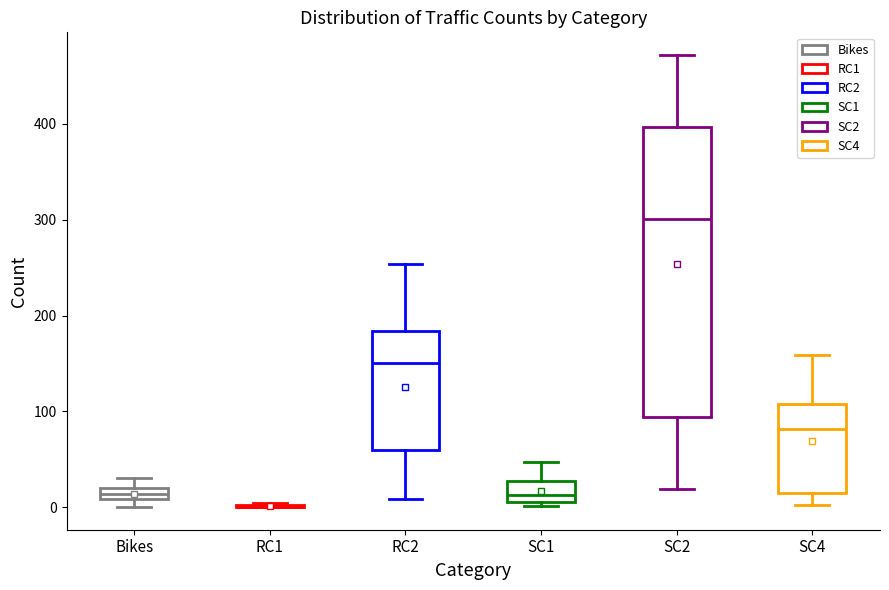

Comparing the boxes themselves (not the whiskers), which one is the tallest?

SC2